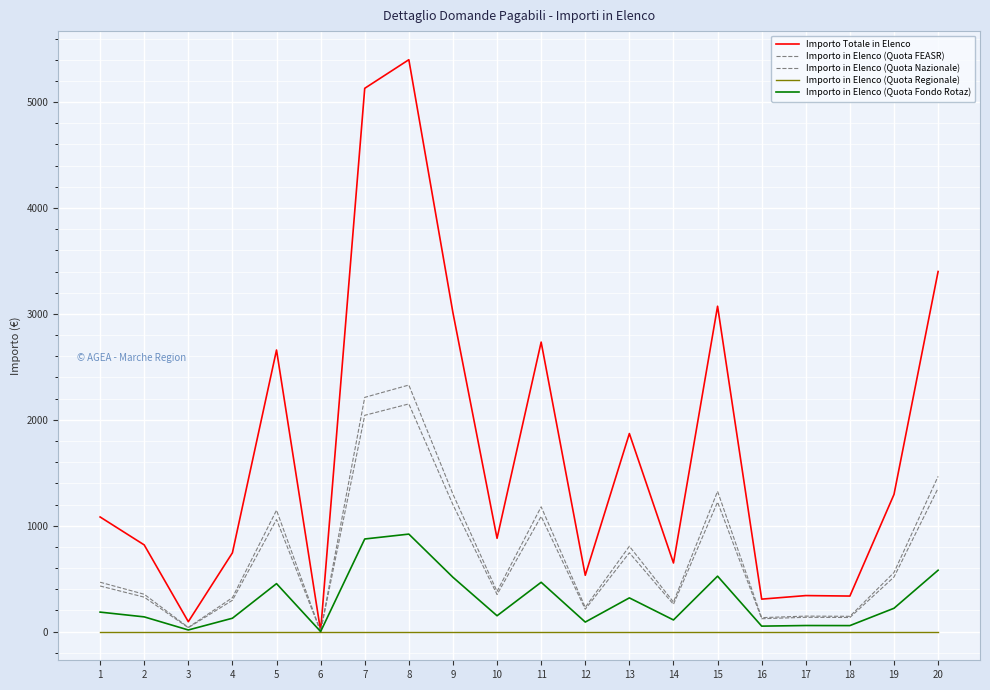

How many lines are shown in the chart?

5